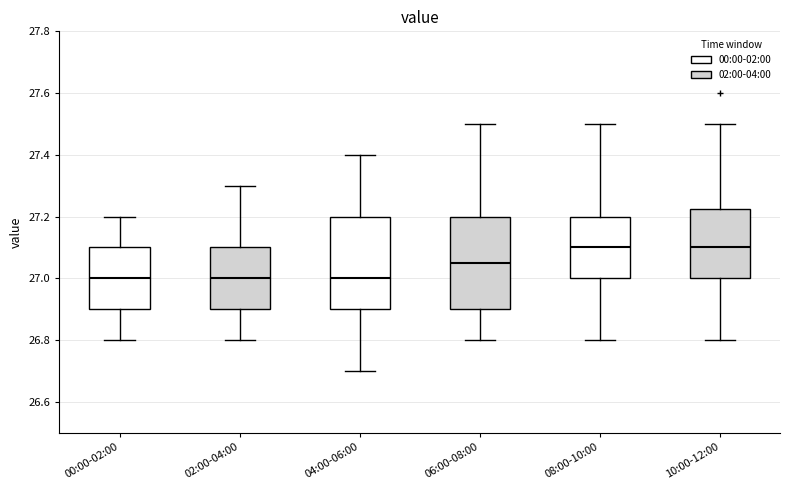

Where does the lower whisker of the box for 04:00-06:00 end on the y-axis? The values are not printed on the chart, so give them approximately, as read against the axis.

26.70